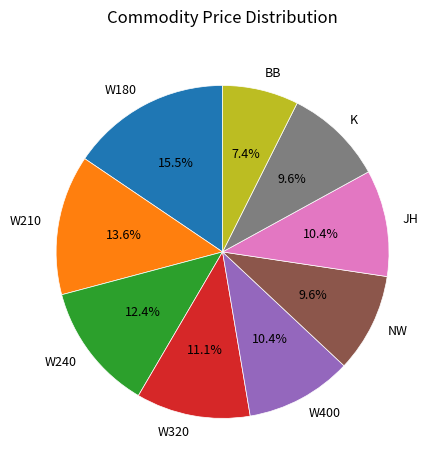

Approximately how many times larger is the value at K compared to JH?

0.9